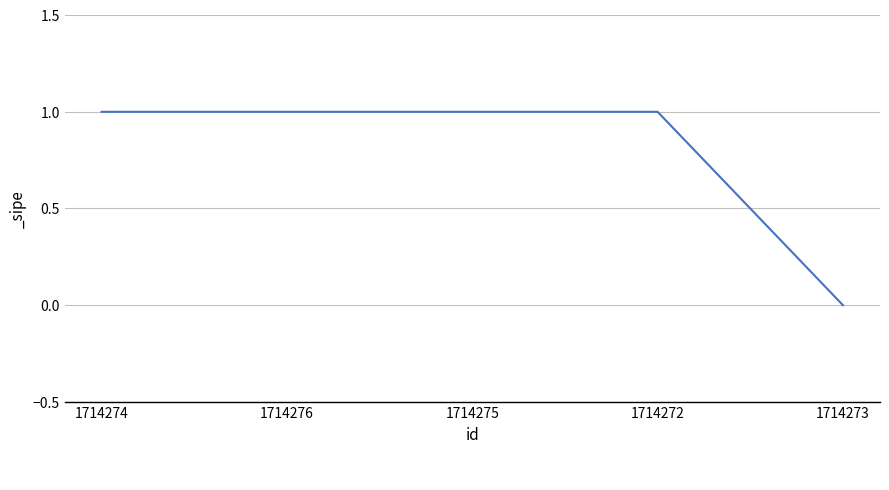

Reading right to left, list all the values displayed in this chart.

1714273=0	1714272=1	1714275=1	1714276=1	1714274=1